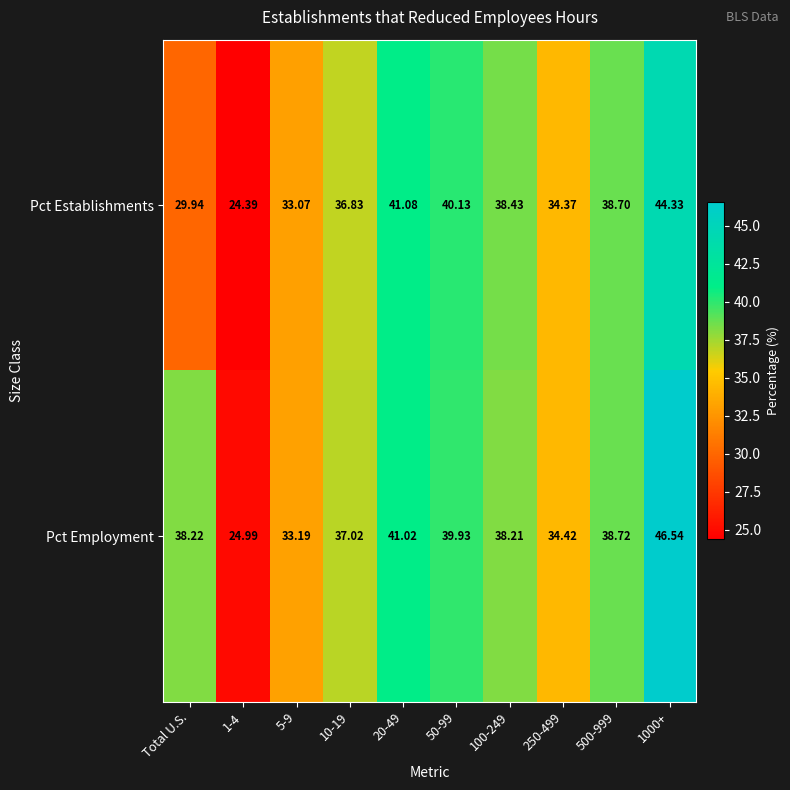

Is the value of Pct Establishments at 250-499 greater than the value of Pct Employment at 1-4?

Yes